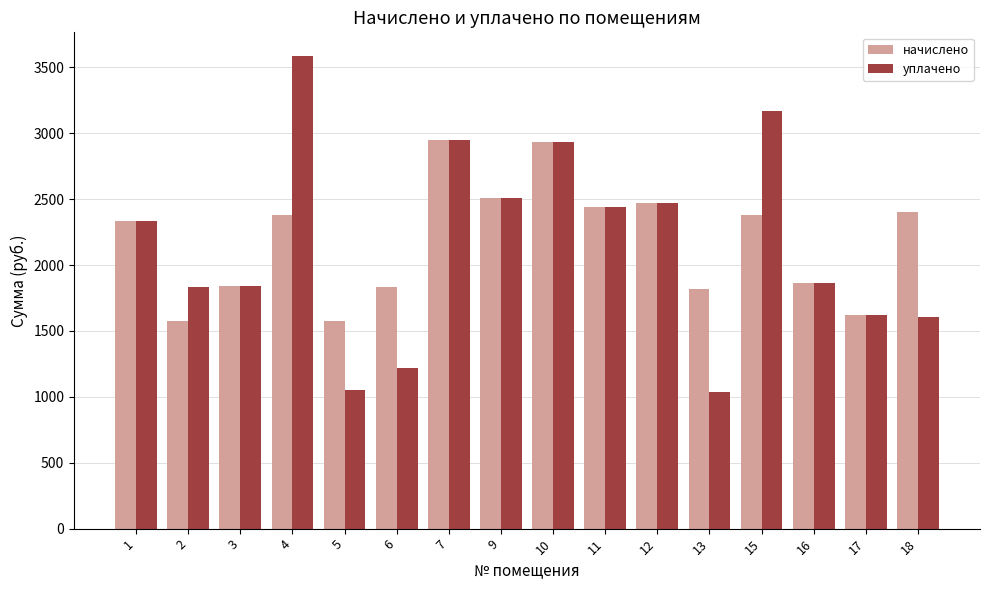

What is the difference between the уплачено values at 15 and 17?

1552.0